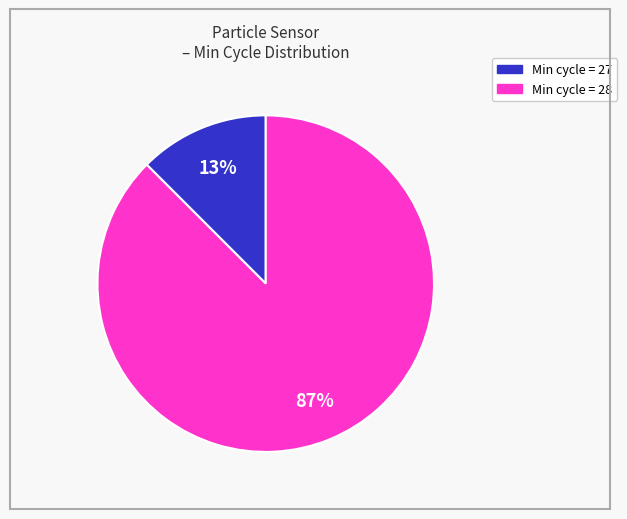

Does any single category account for the majority?

Yes